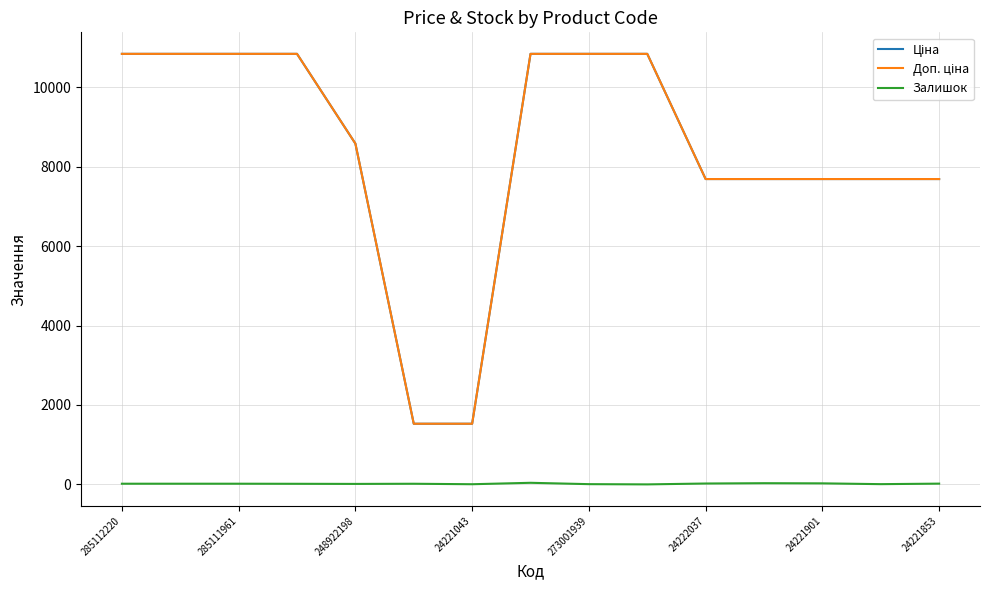

What is the greatest value displayed?

10840.1